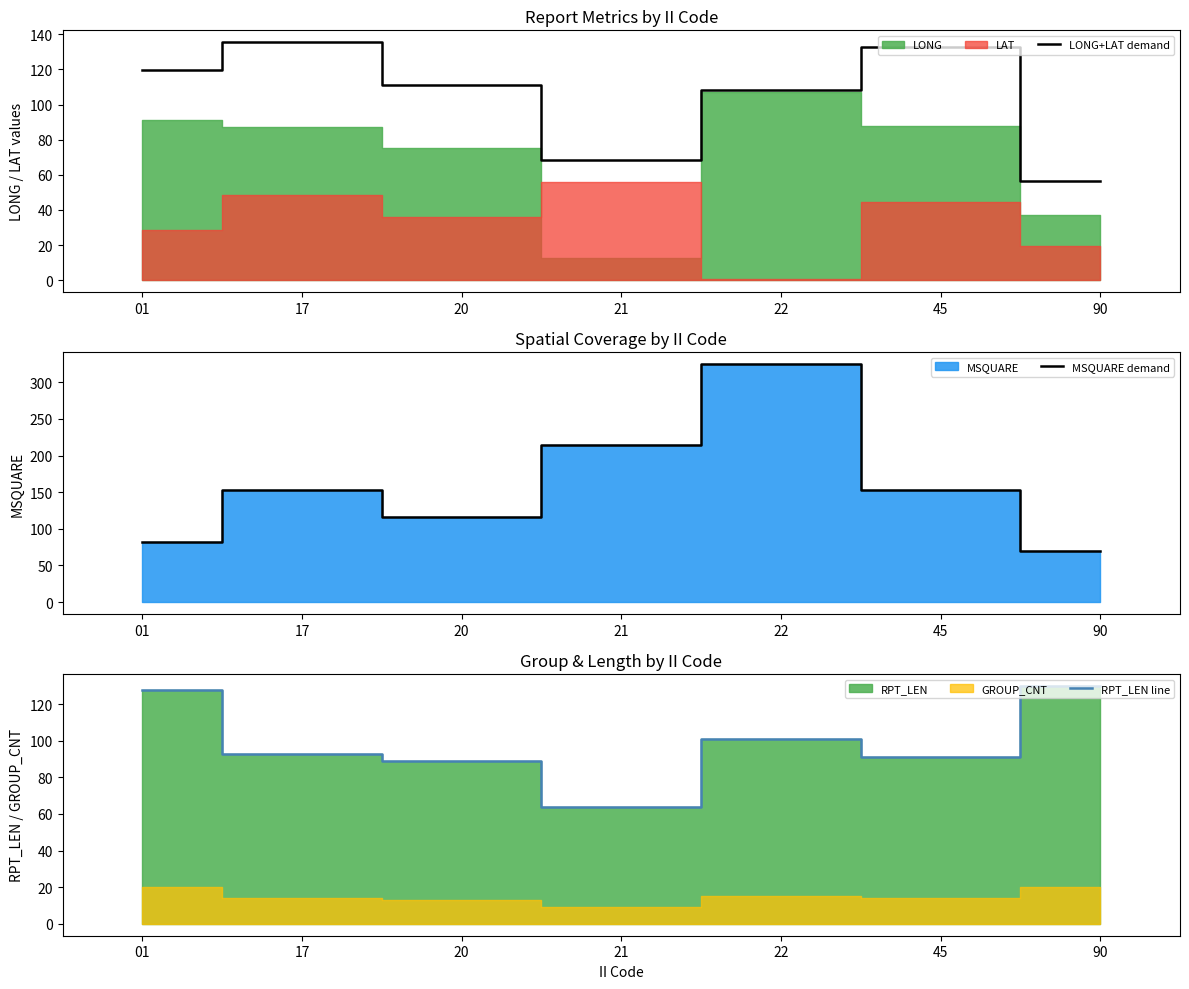

The value of LONG+LAT demand at 21 is 68.7. True or false?

True